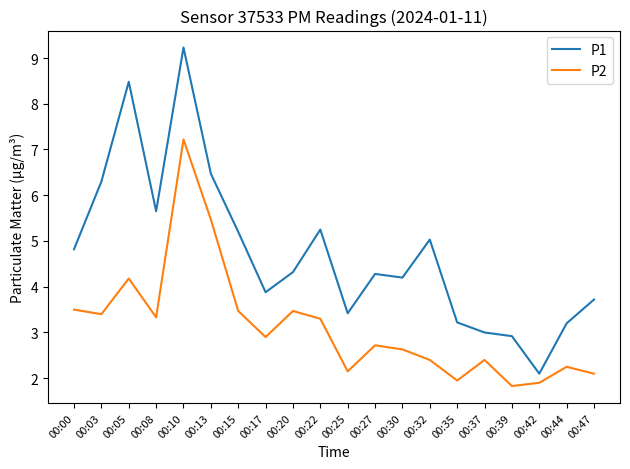

Which series has the largest total across all categories?

P1